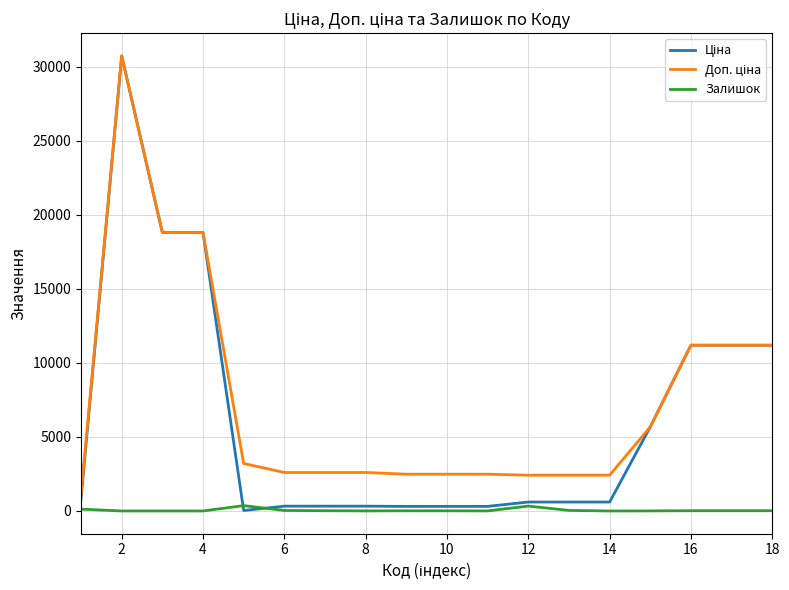

What is the greatest value displayed?

30717.1